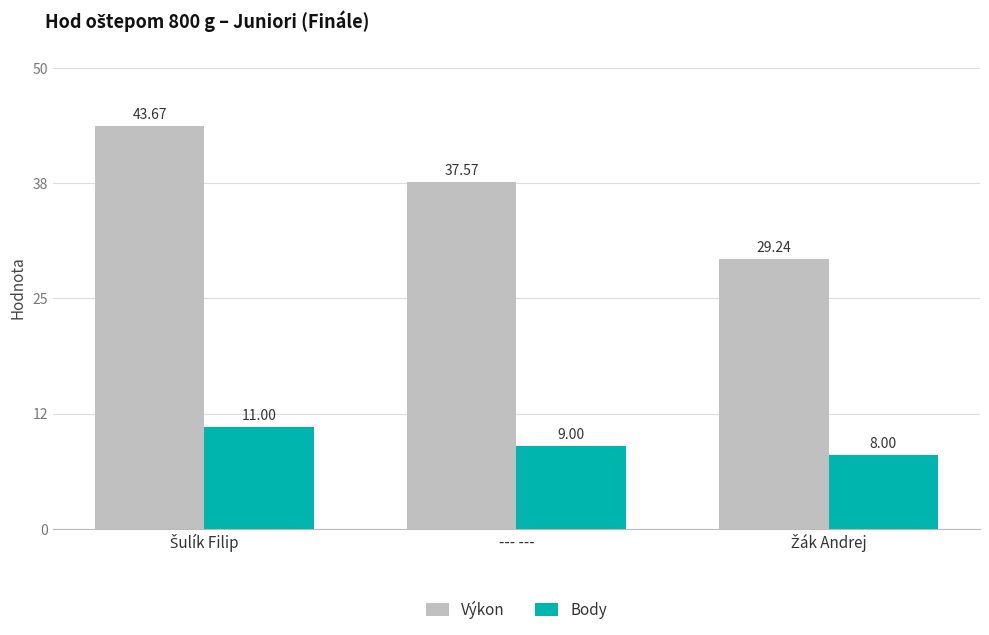

Which series has the widest spread of values?

Výkon